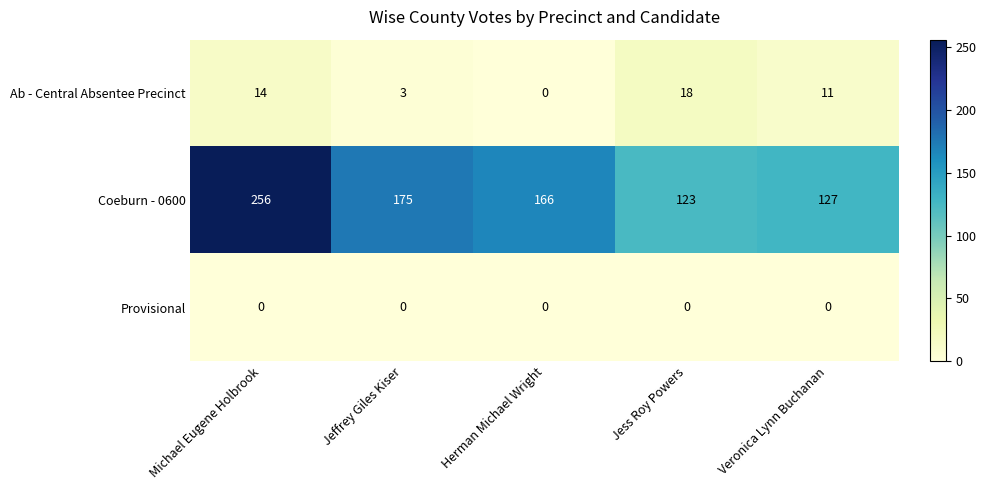

At how many categories does at least one series exceed 225?

1